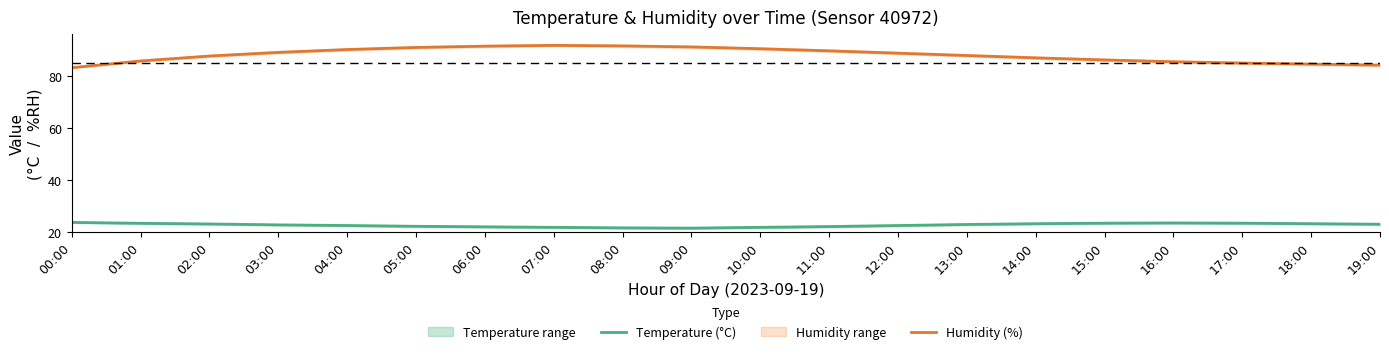

How many values in the Temperature (°C) series exceed 22?

15